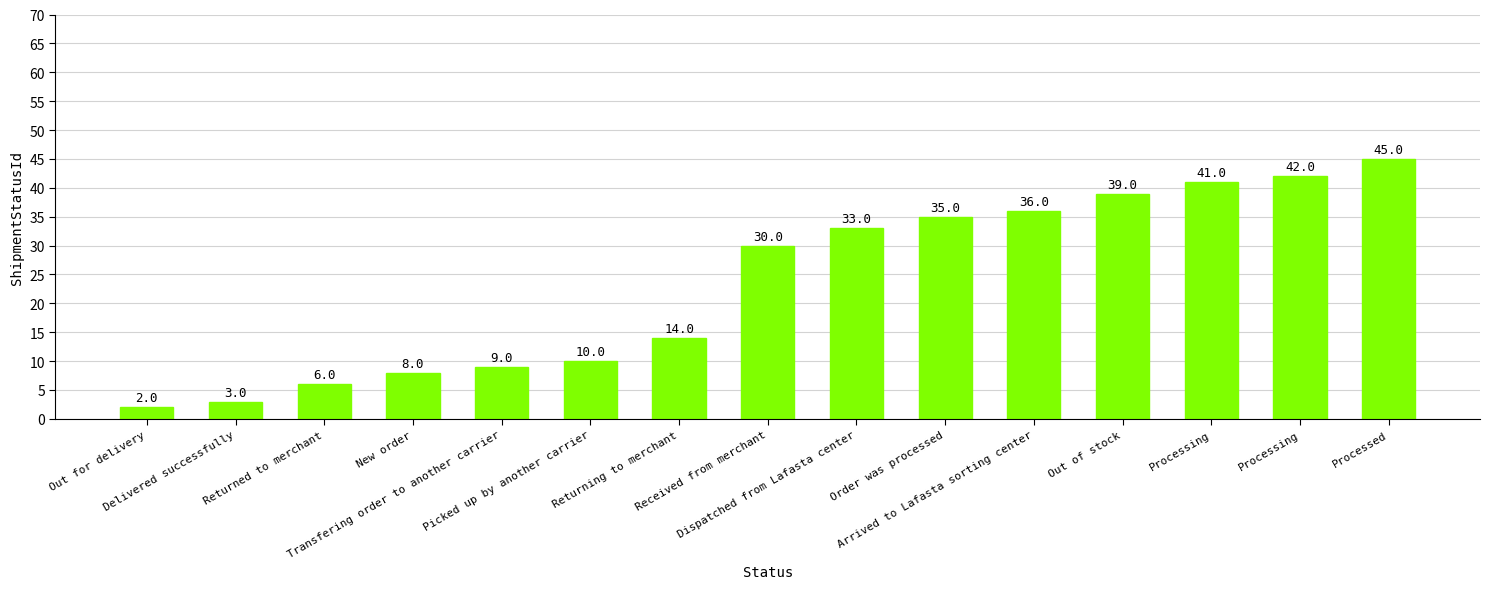

List the labels in order of value, largest first.

Processed, Processing, Processing, Out of stock, Arrived to Lafasta sorting center, Order was processed, Dispatched from Lafasta center, Received from merchant, Returning to merchant, Picked up by another carrier, Transfering order to another carrier, New order, Returned to merchant, Delivered successfully, Out for delivery